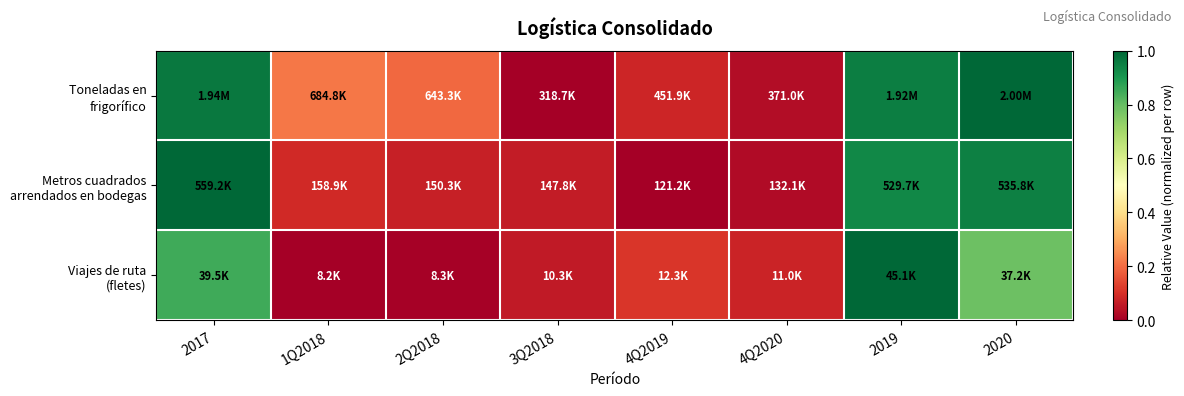

Which has a higher value, 2017 or 3Q2018?

2017